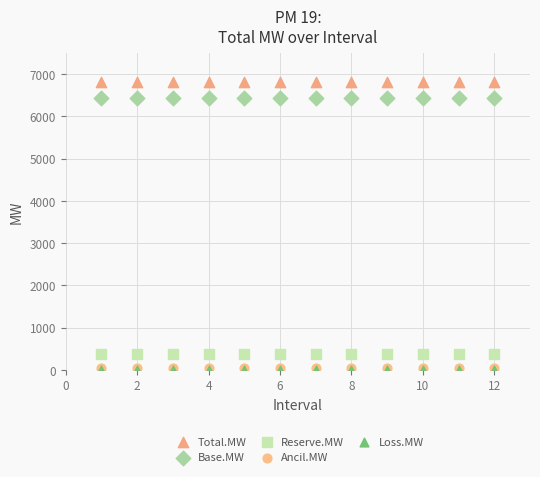

What are all the series names shown in the legend?

Total.MW, Base.MW, Reserve.MW, Ancil.MW, Loss.MW